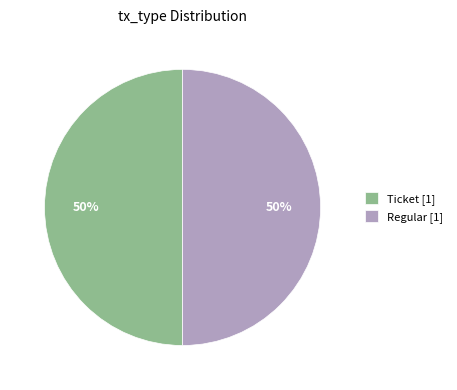

The Regular [1] slice represents 50% of the pie. True or false?

True